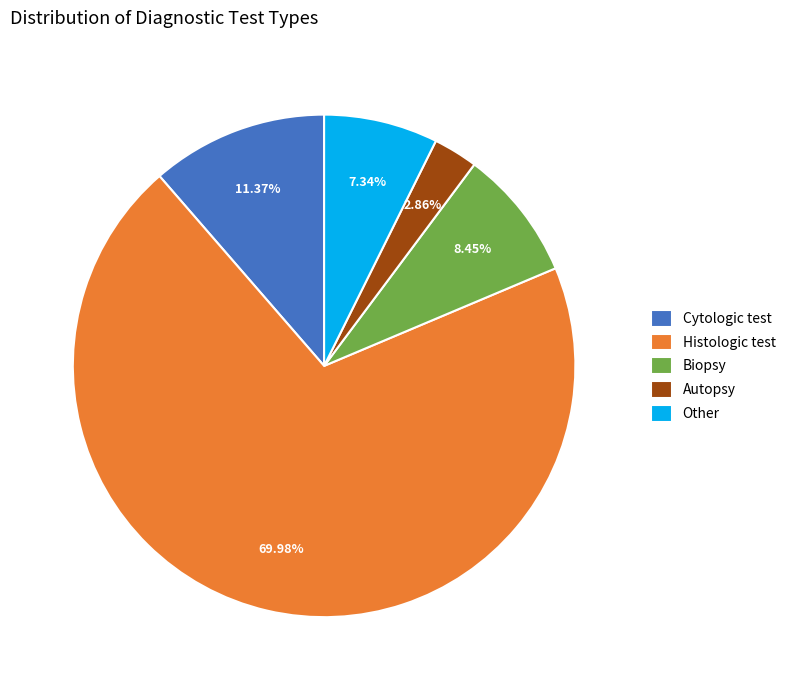

To the nearest percent, what is the difference between the Biopsy and Cytologic test slice percentages?

3%